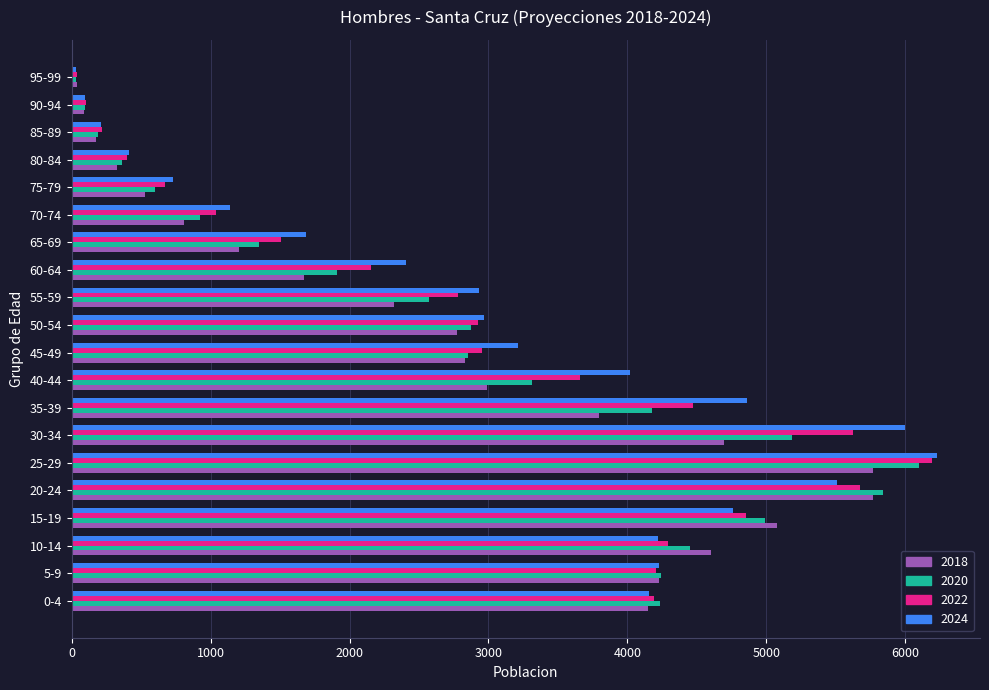

Is the value of 2018 at 35-39 greater than the value of 2020 at 65-69?

Yes